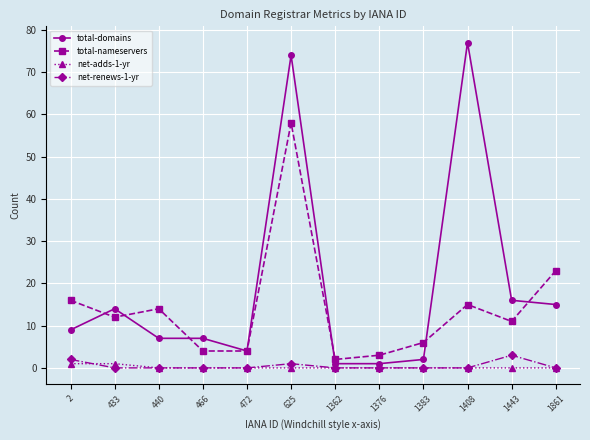

True or false: total-nameservers and net-renews-1-yr intersect in this chart.

False